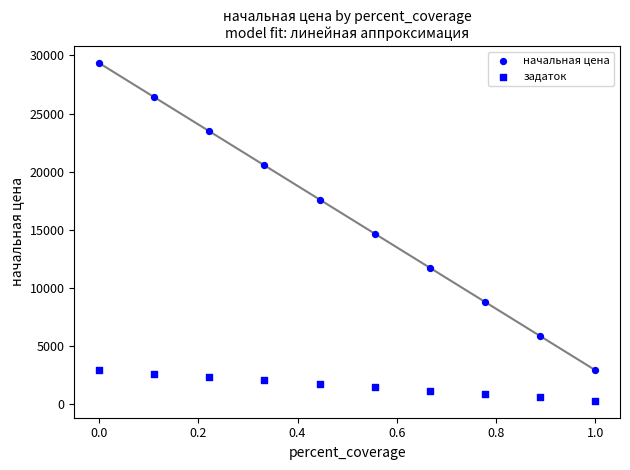

Count the number of points in this scatter plot.

20